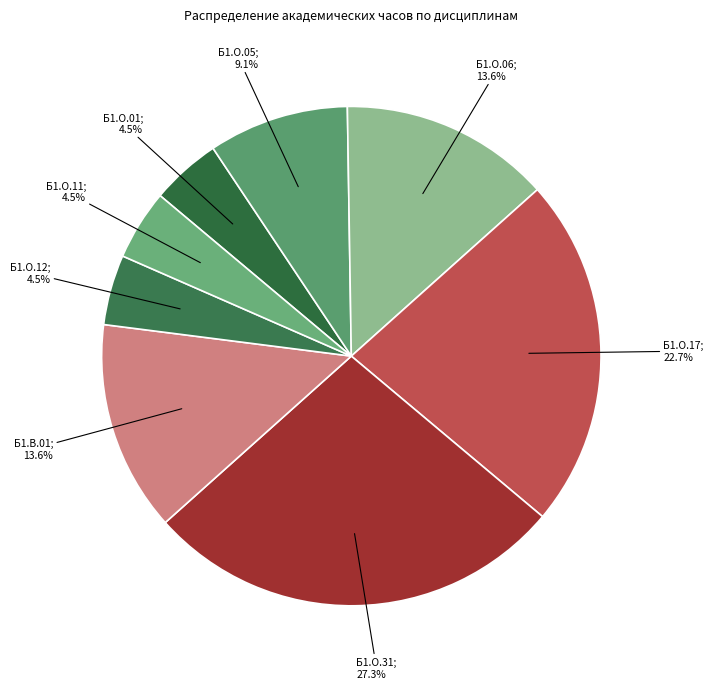

How many segments does this pie chart have?

8